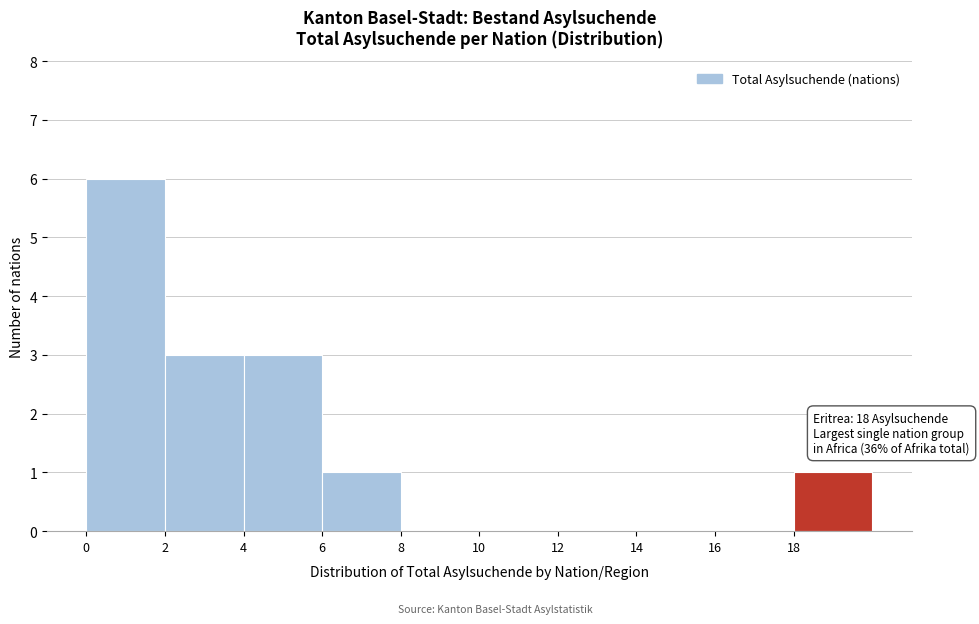

Which range on the x-axis has the tallest bar?

0 to 2